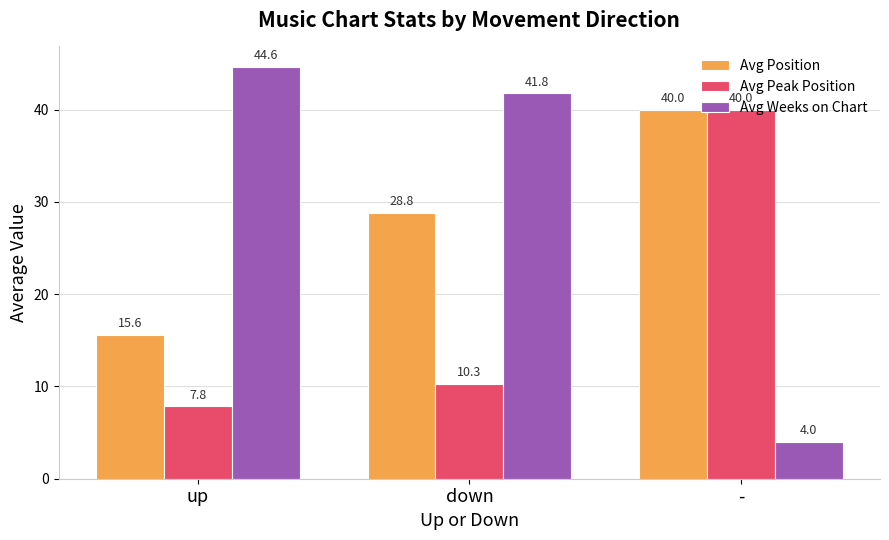

At which label is Avg Position closest to 27?

down